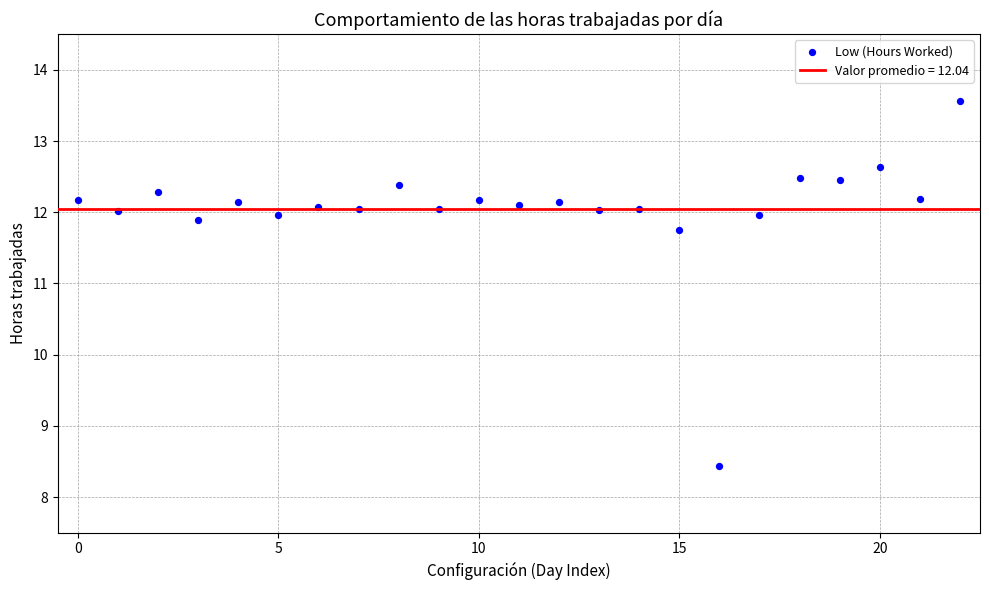

What is the range of Y values (max minus min)?

5.1